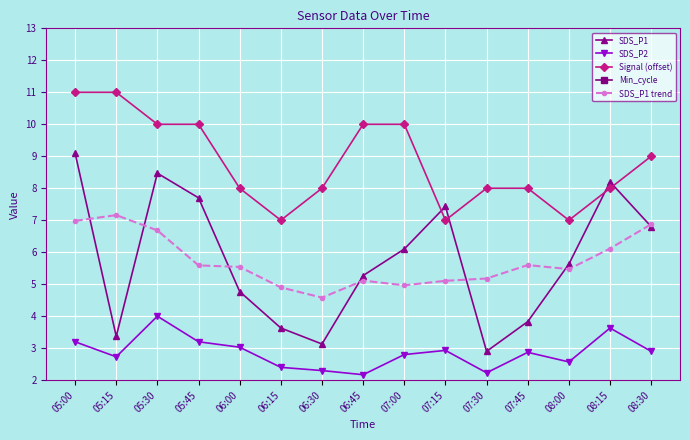

What is the greatest value displayed?

28.0